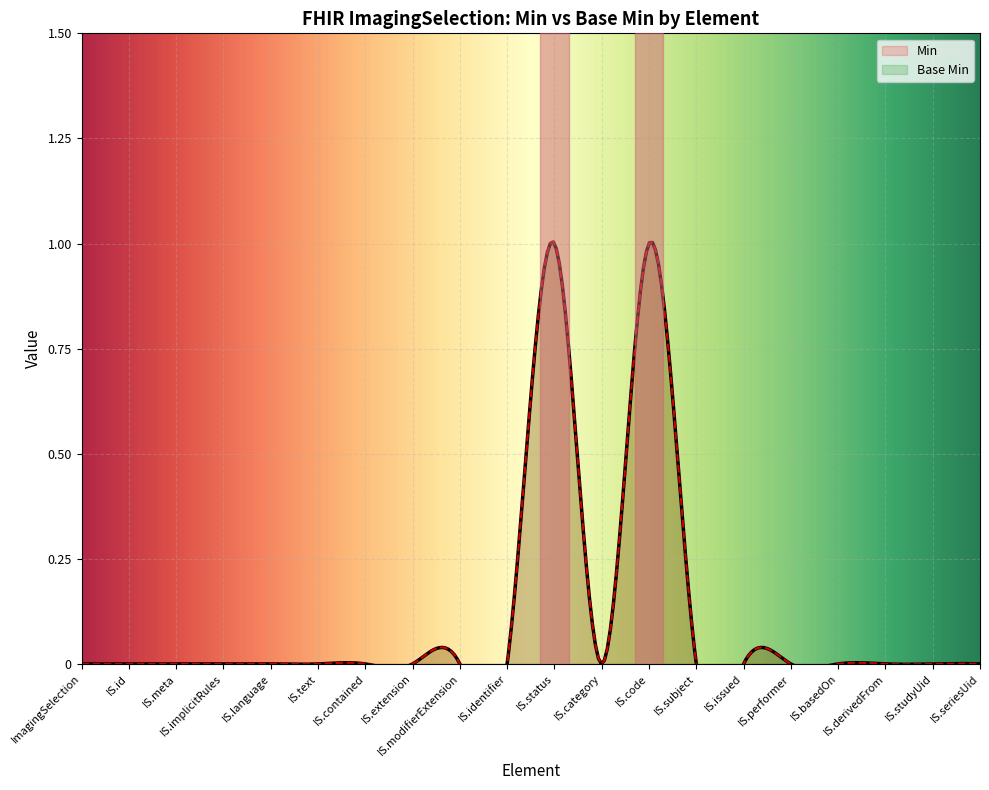

Which series has the widest spread of values?

Min